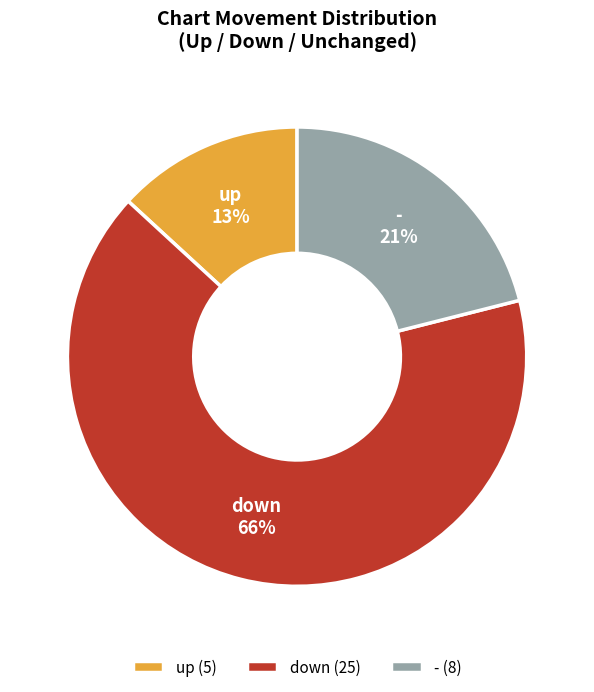

What is the ratio of the value at - to the value at down?

0.3